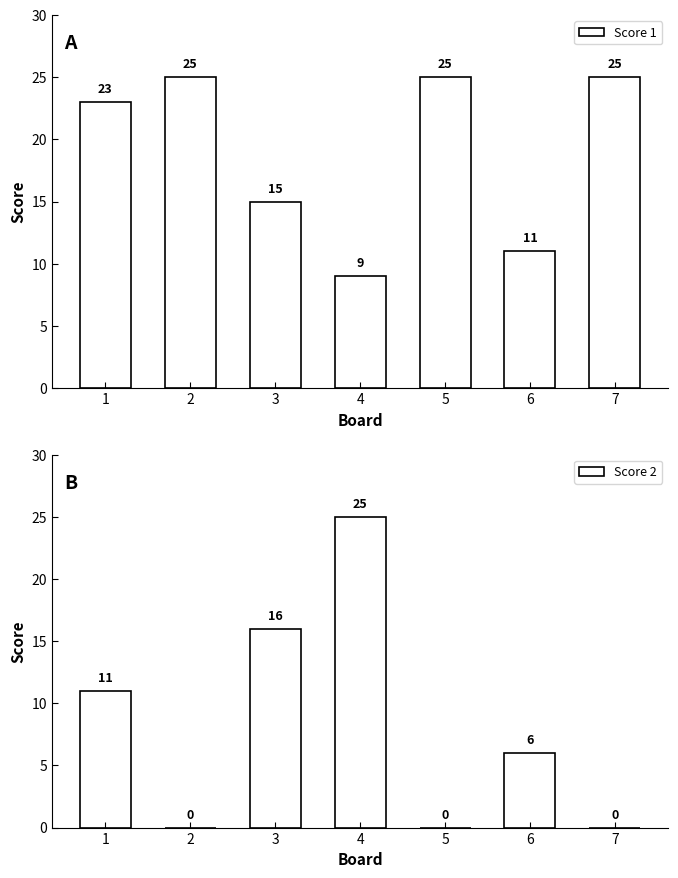

Reading right to left, extract all data points from this chart.

Score 1: 7=25	6=11	5=25	4=9	3=15	2=25	1=23
Score 2: 7=0	6=6	5=0	4=25	3=16	2=0	1=11